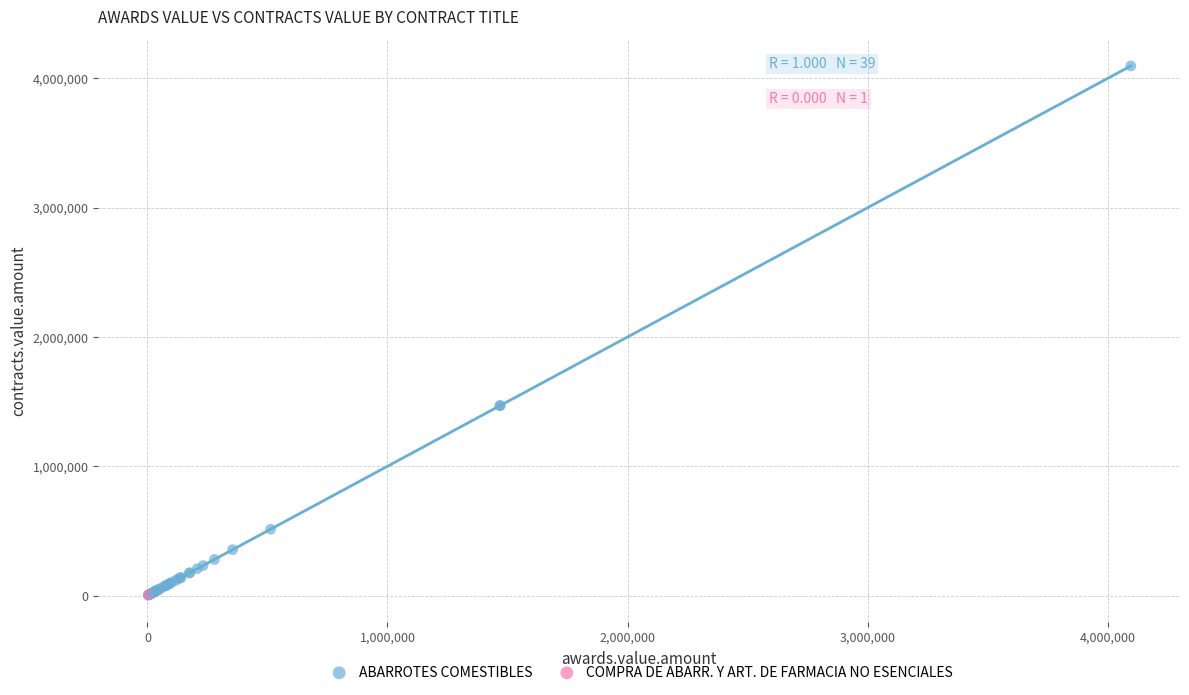

What are all the series names shown in the legend?

ABARROTES COMESTIBLES, COMPRA DE ABARR. Y ART. DE FARMACIA NO ESENCIALES